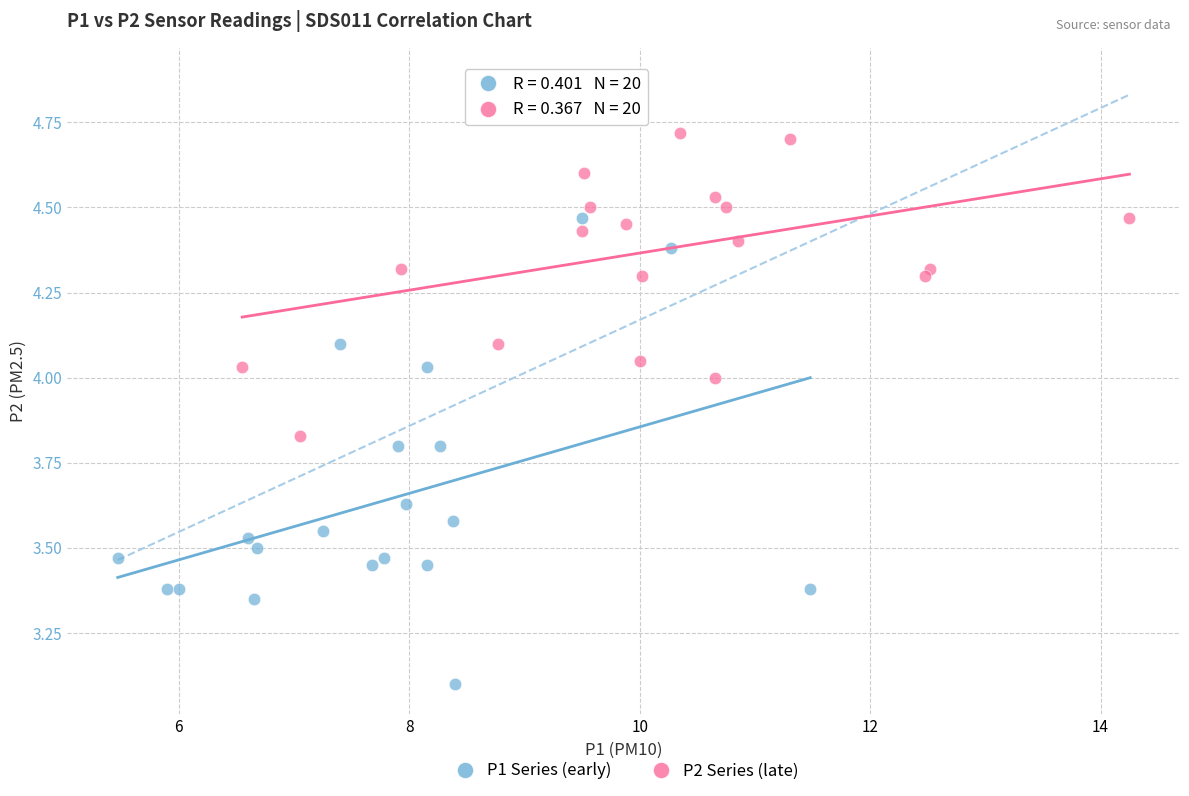

Which series reaches the minimum Y coordinate?

P1 Series (early)